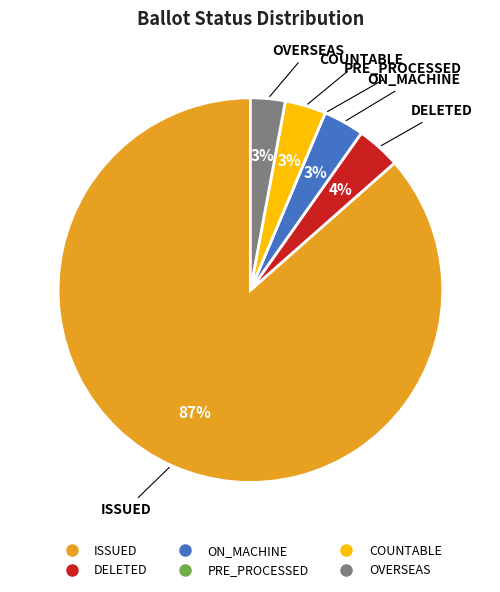

Which slice is the largest?

ISSUED